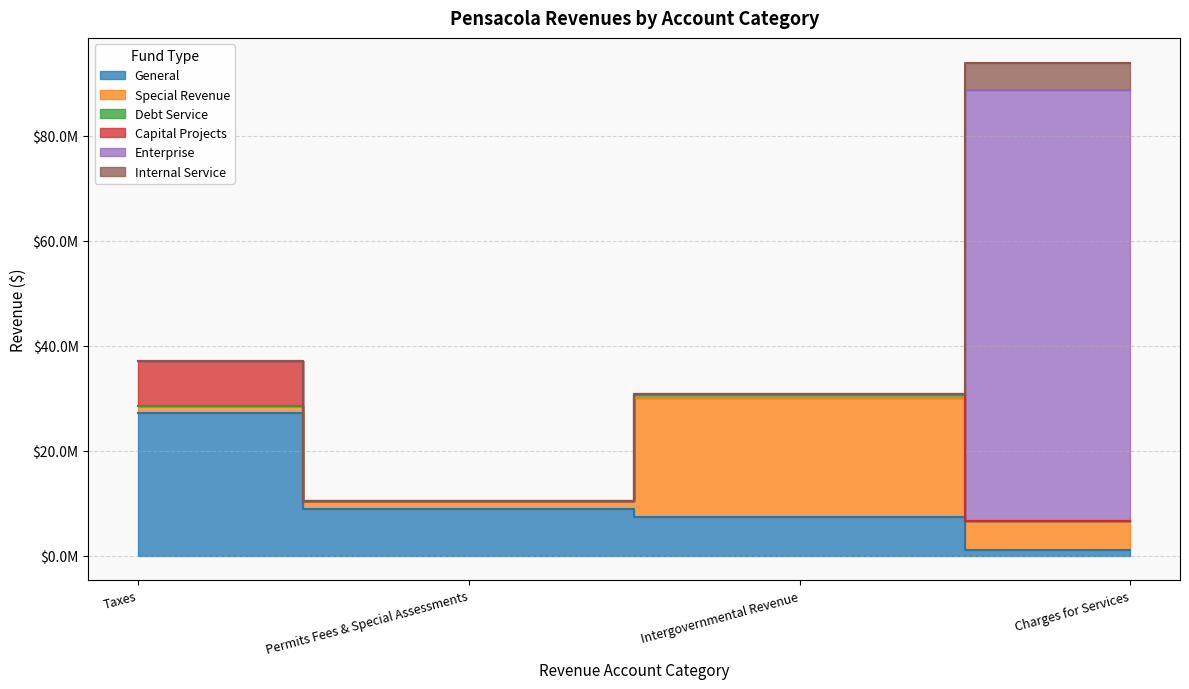

What is the sum of the General values at Permits Fees & Special Assessments and Intergovernmental Revenue?

16189130